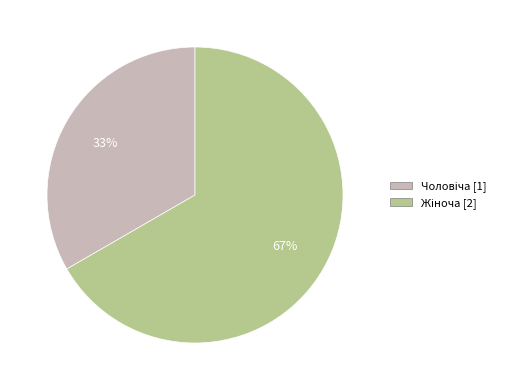

To the nearest percent, what is the average slice percentage?

50%